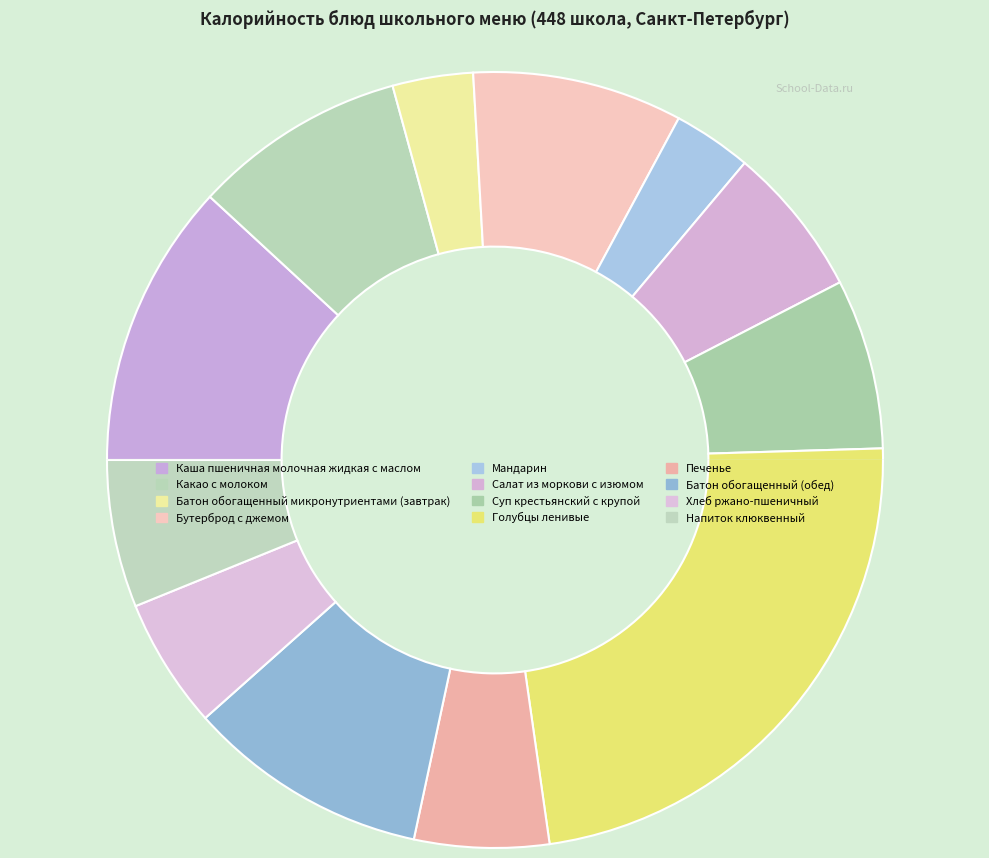

Rank the categories by value from highest to lowest.

Голубцы ленивые, Каша пшеничная молочная жидкая с маслом, Батон обогащенный (обед), Какао с молоком, Бутерброд с джемом, Суп крестьянский с крупой, Салат из моркови с изюмом, Напиток клюквенный, Печенье, Хлеб ржано-пшеничный, Батон обогащенный микронутриентами (завтрак), Мандарин